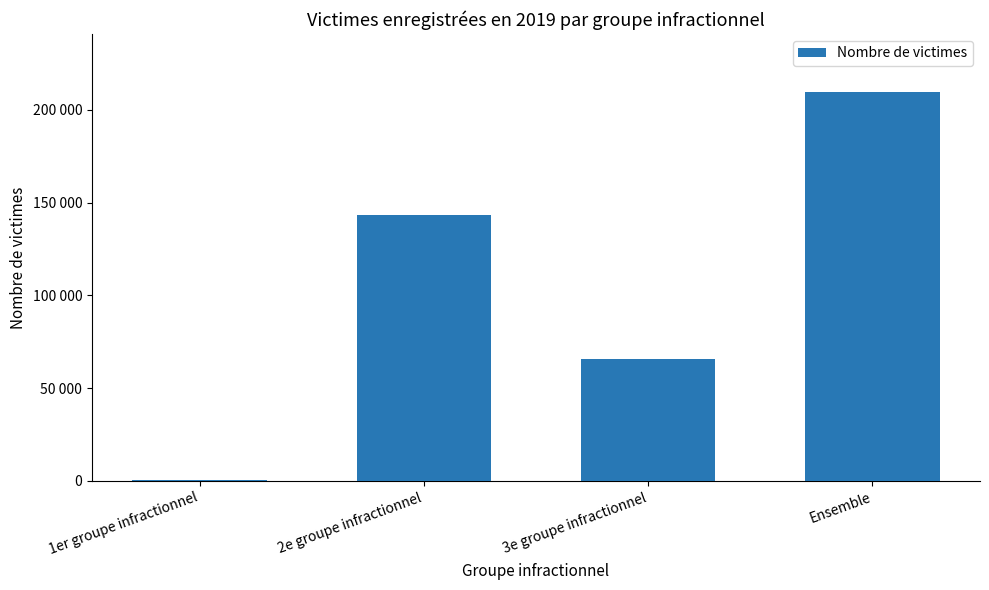

What is the label of the 3rd bar from the right?

2e groupe infractionnel